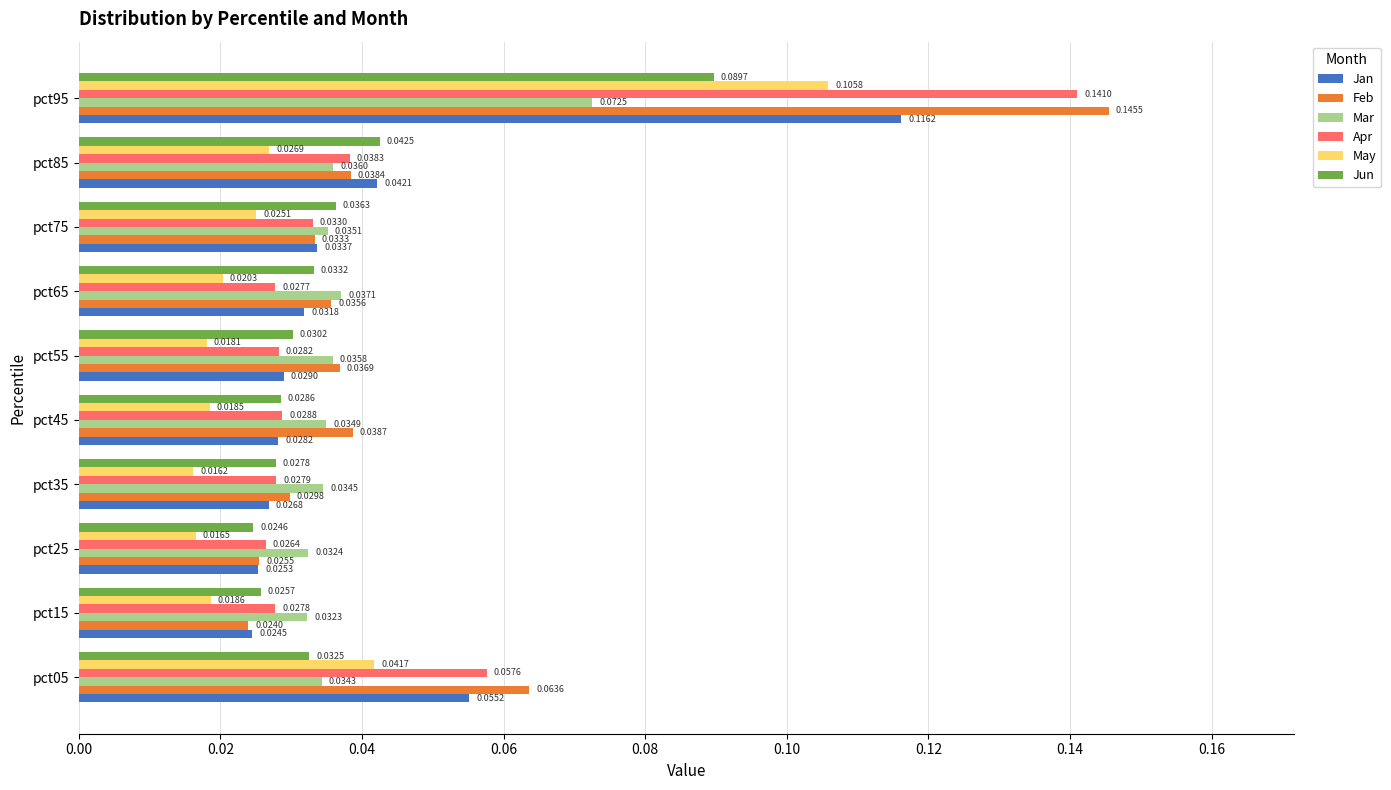

Which series has the largest range (max minus min)?

Feb